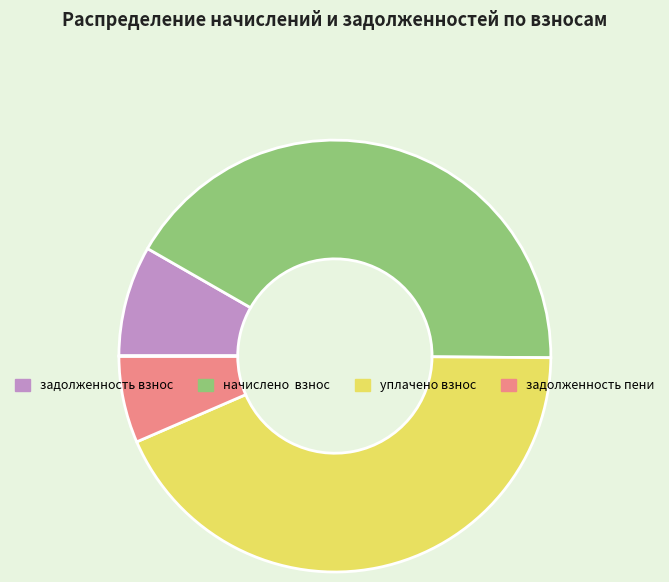

Is there a majority slice in this chart?

No